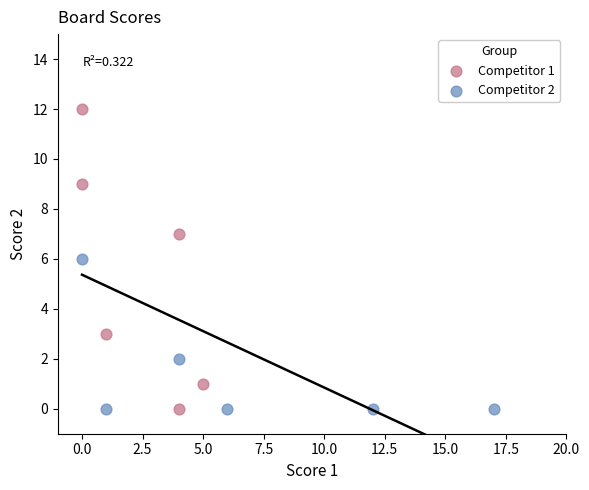

What are all the series names shown in the legend?

Competitor 1, Competitor 2